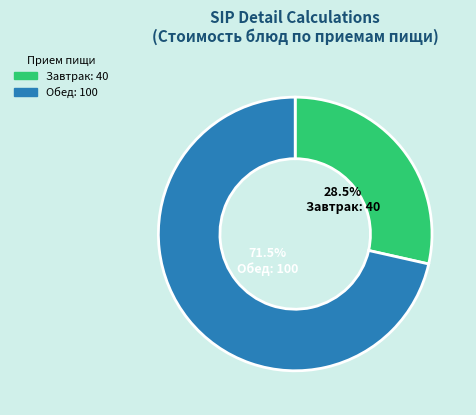

Is there a majority slice in this chart?

Yes